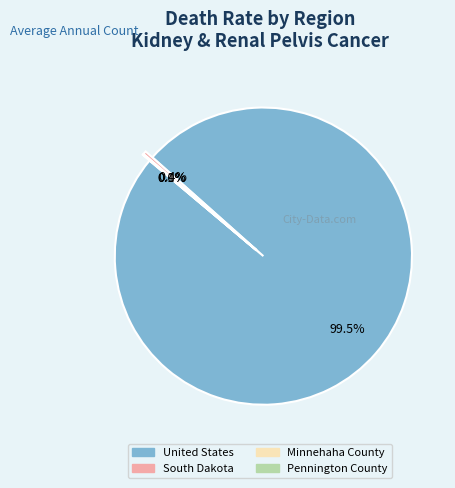

What percentage is NOT represented by South Dakota?

99.6%